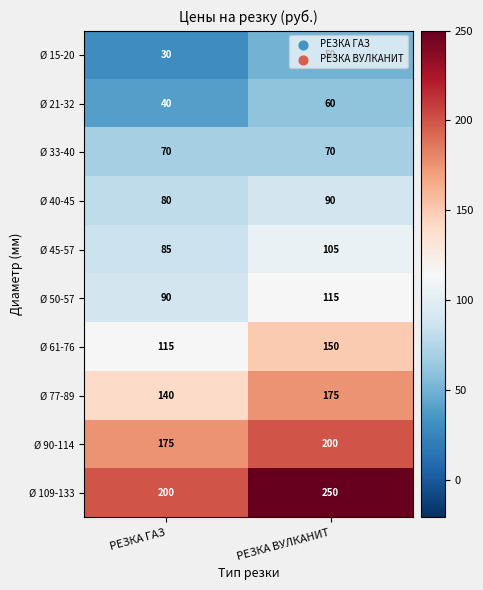

Which category has the highest value in the Ø 15-20 series?

РЕЗКА ВУЛКАНИТ